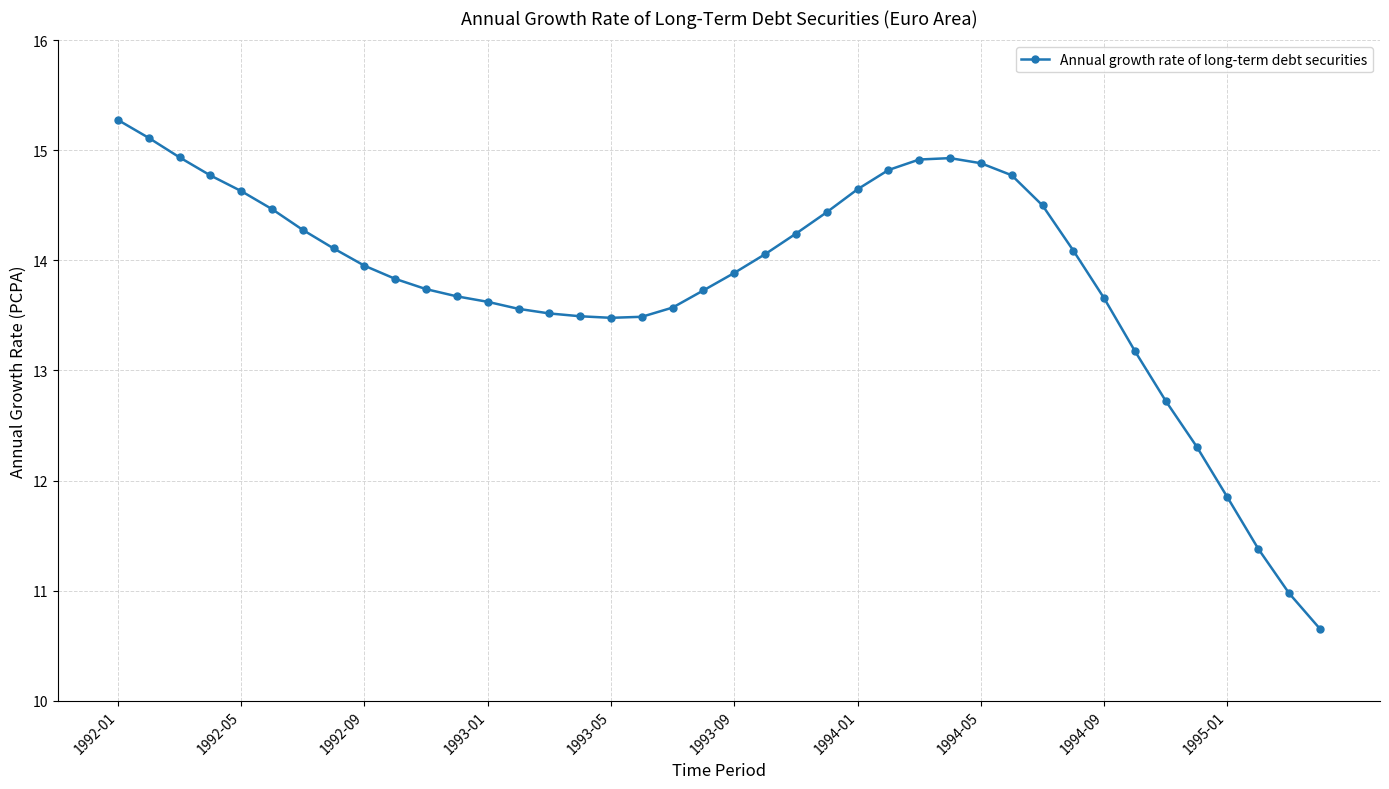

What is the greatest value displayed?

15.3